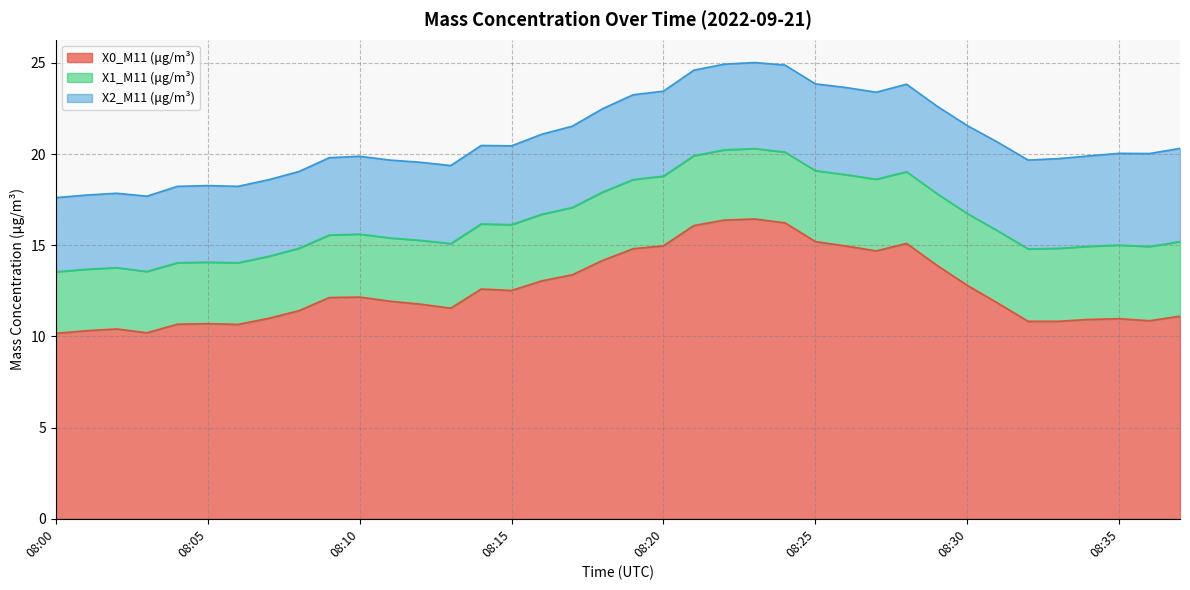

True or false: X1_M11 (μg/m³) and X0_M11 (μg/m³) cross at least once.

False